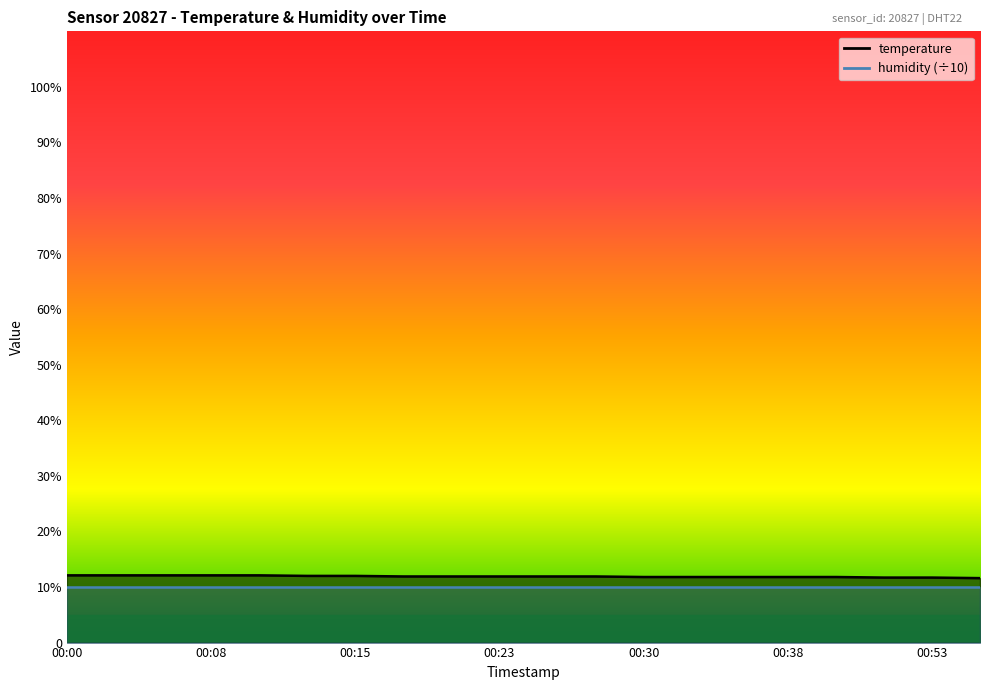

What position from the right is 00:15?

14